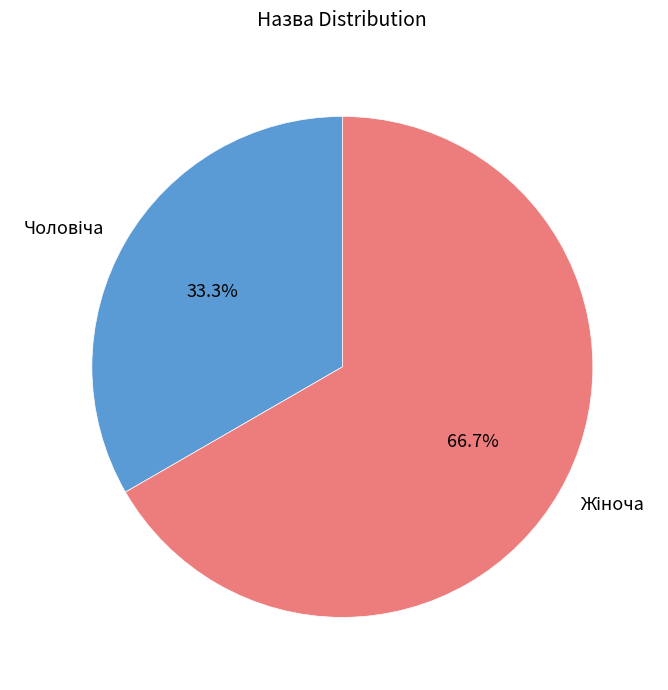

Is there a majority slice in this chart?

Yes